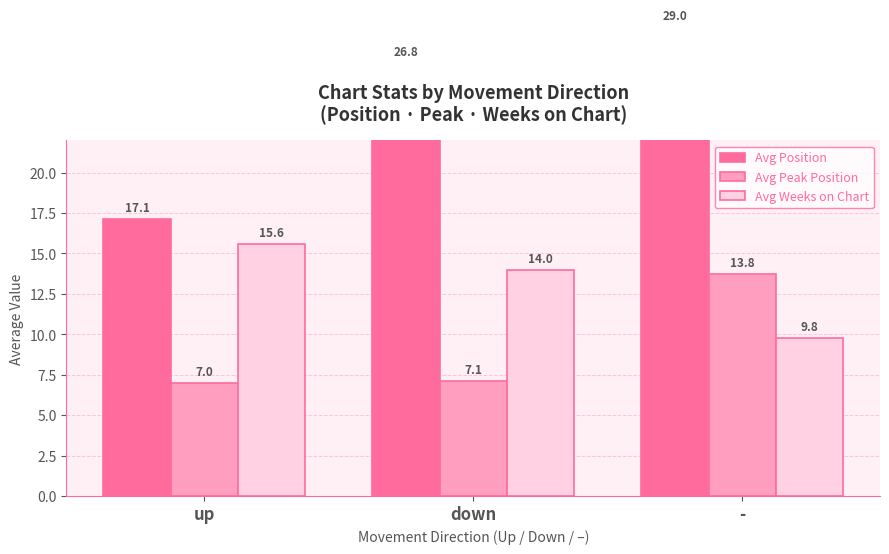

Is it true that Avg Peak Position equals 7.0 at up?

True